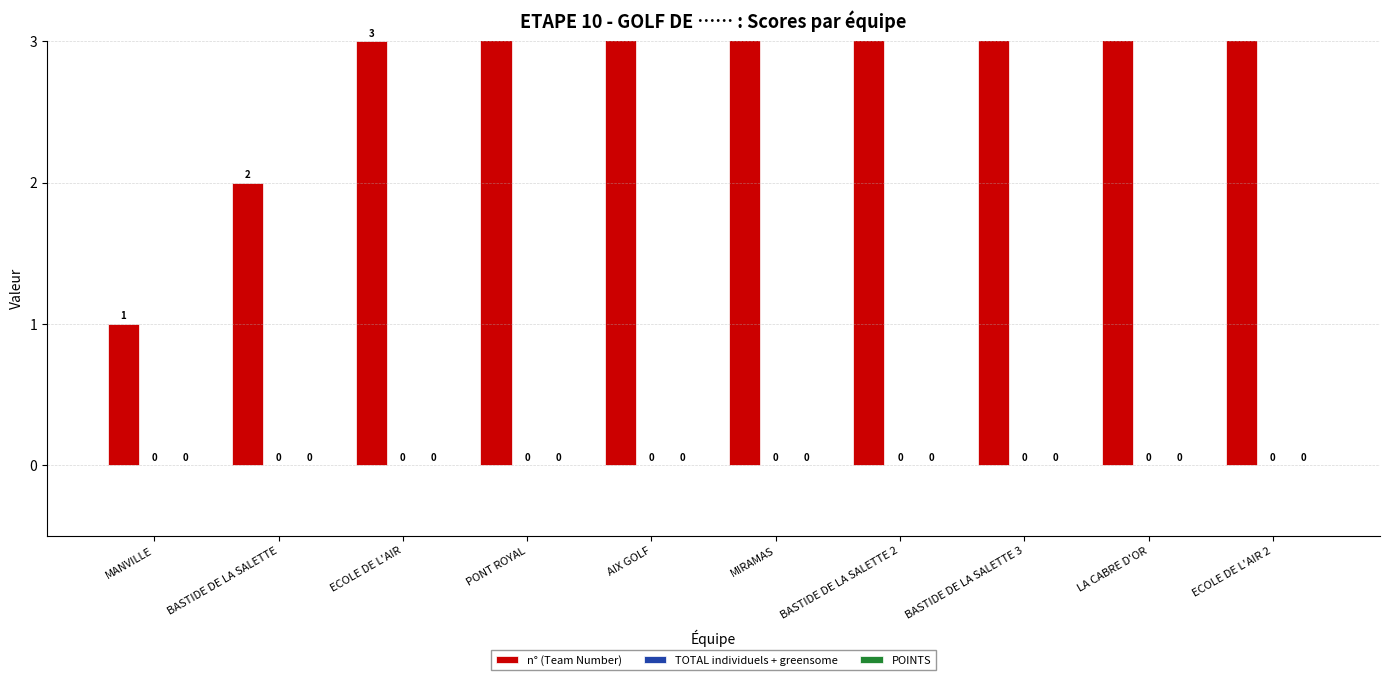

Which series changed the most between BASTIDE DE LA SALETTE and PONT ROYAL?

n° (Team Number)